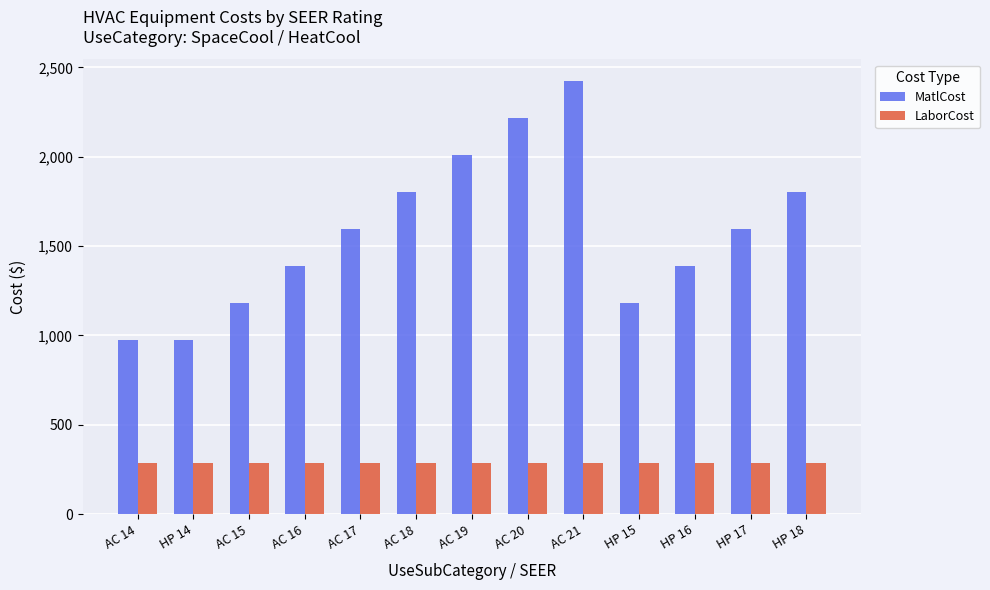

What position from the left is AC 14?

1